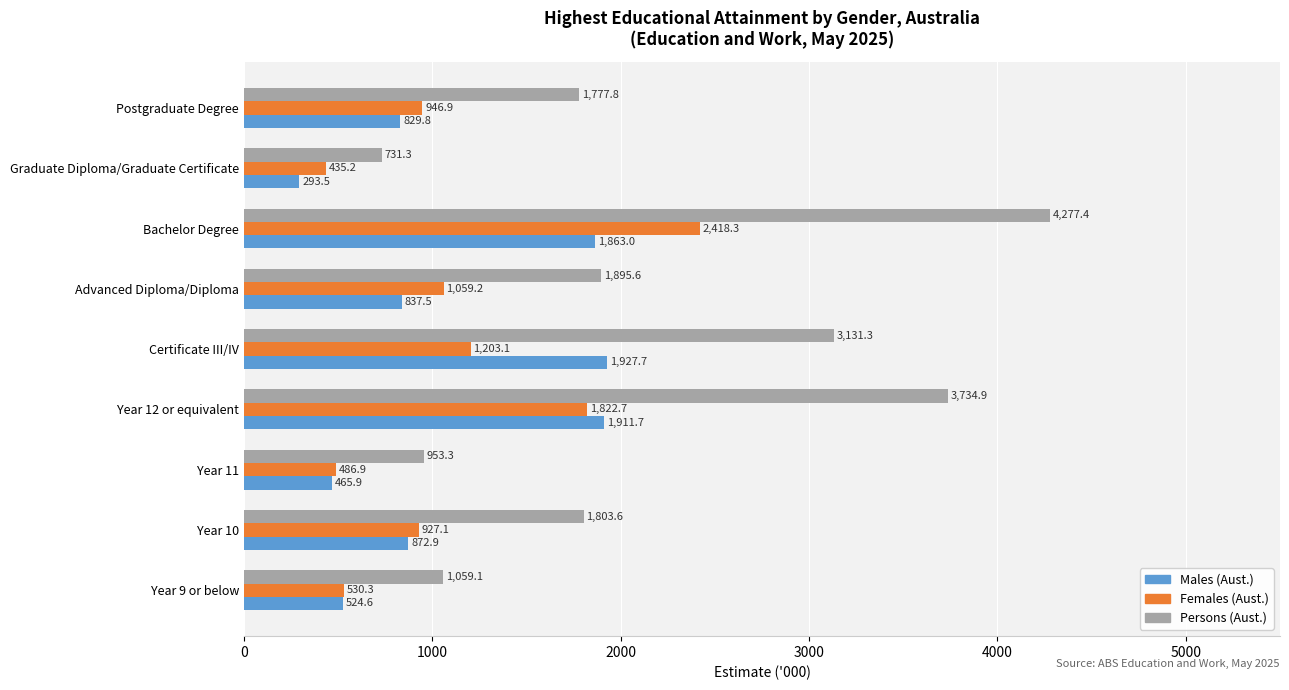

At which label does Persons (Aust.) reach its peak?

Bachelor Degree